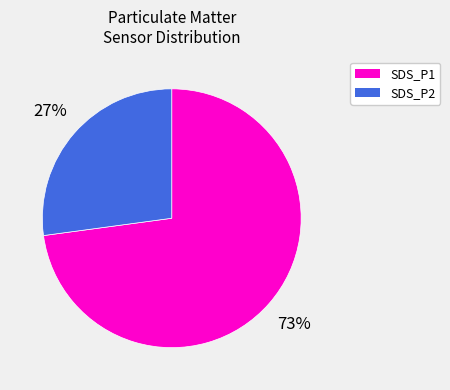

How many segments does this pie chart have?

2